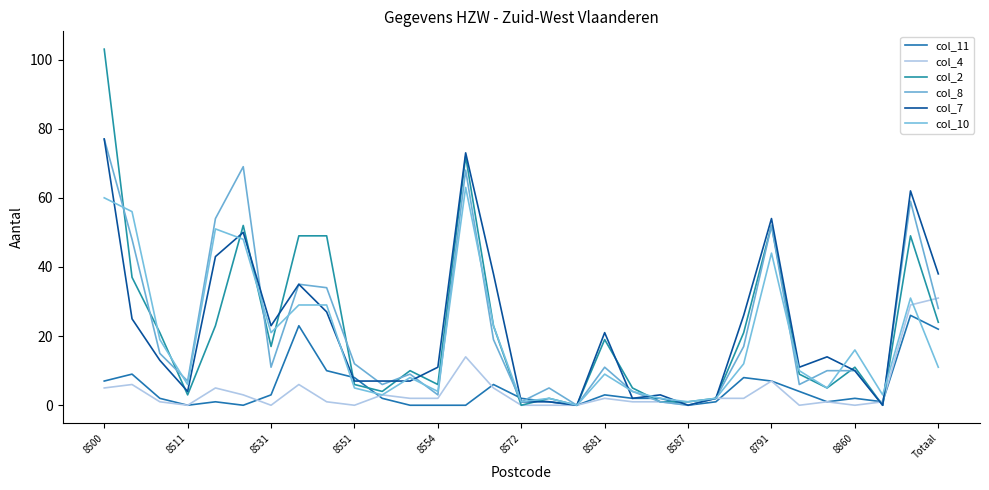

Does the chart have visible grid lines?

No